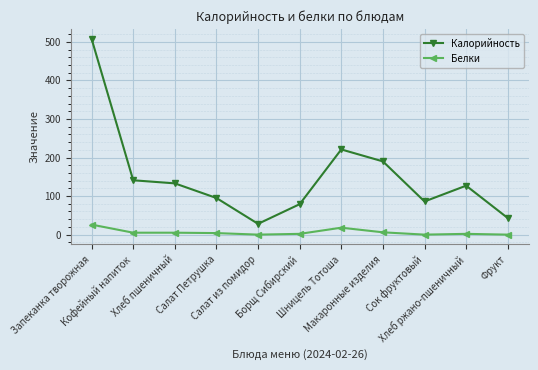

List the labels in order of Калорийность value, largest first.

Запеканка творожная, Шницель Тотоша, Макаронные изделия, Кофейный напиток, Хлеб пшеничный, Хлеб ржано-пшеничный, Салат Петрушка, Сок фруктовый, Борщ Сибирский, Фрукт, Салат из помидор